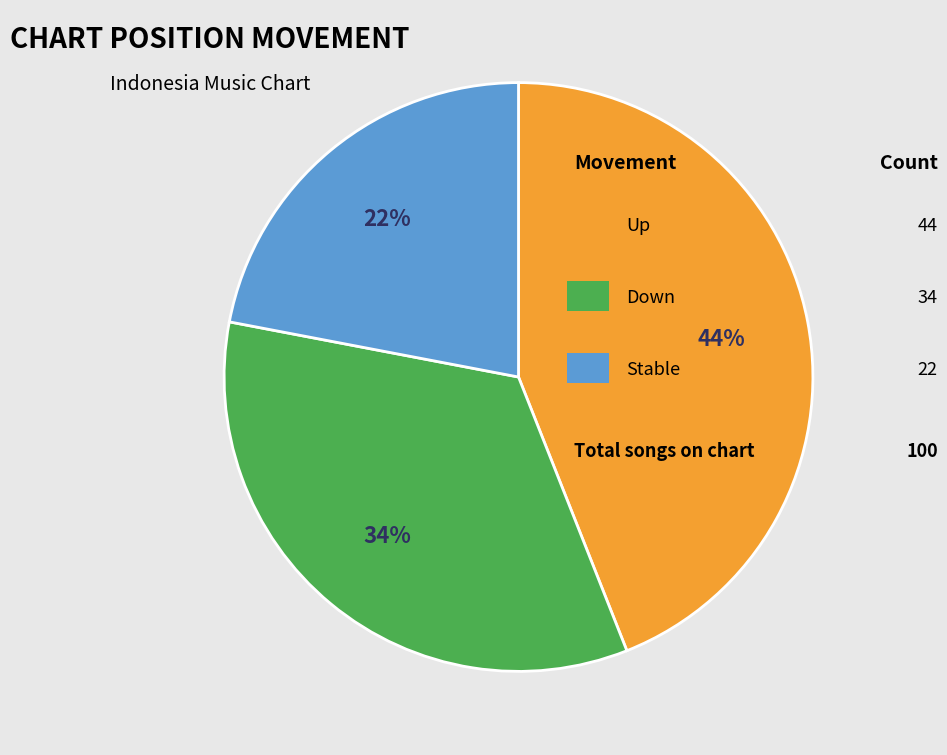

To the nearest percent, what is the average slice percentage?

33%